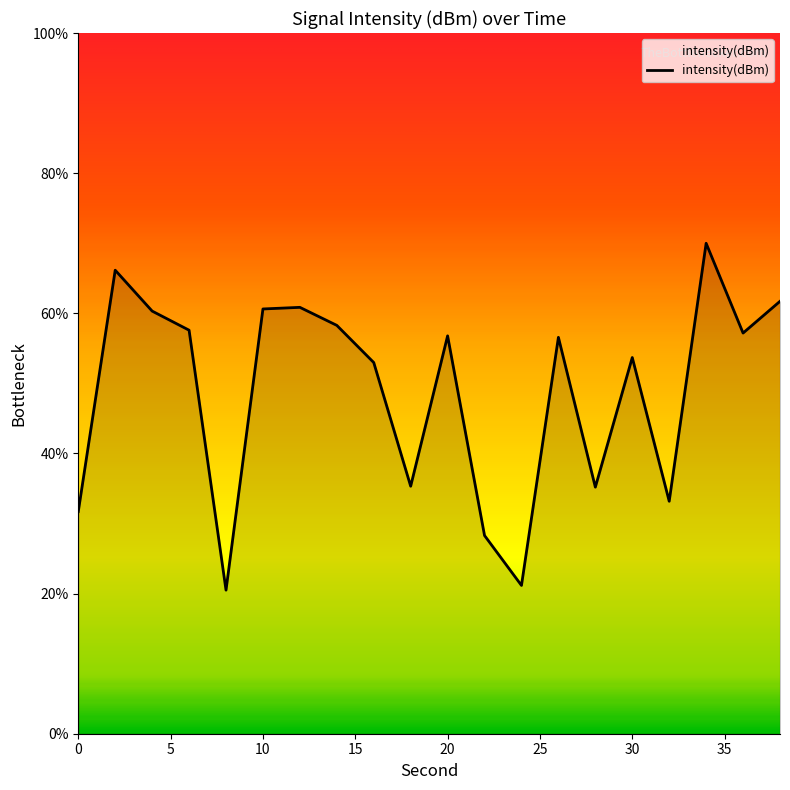

What is the difference between the maximum and minimum values?

49.5